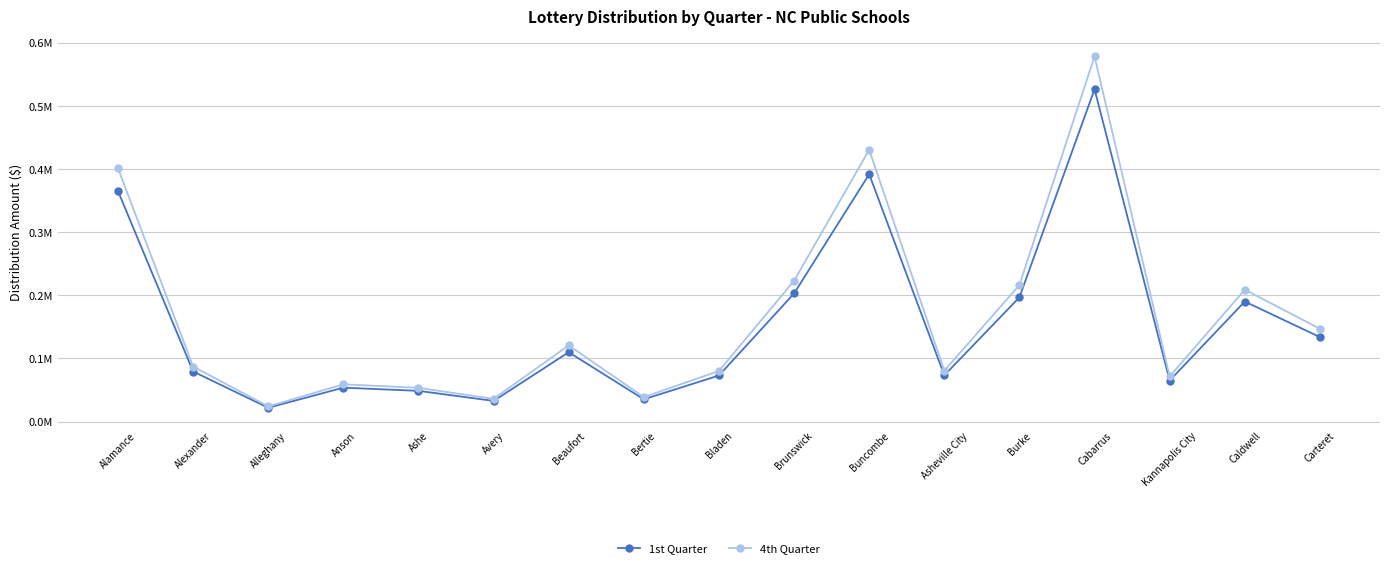

Reading right to left, extract all data points from this chart.

1st Quarter: Carteret=0.1	Caldwell=0.2	Kannapolis City=0.1	Cabarrus=0.5	Burke=0.2	Asheville City=0.1	Buncombe=0.4	Brunswick=0.2	Bladen=0.1	Bertie=0.0	Beaufort=0.1	Avery=0.0	Ashe=0.0	Anson=0.1	Alleghany=0.0	Alexander=0.1	Alamance=0.4
4th Quarter: Carteret=0.1	Caldwell=0.2	Kannapolis City=0.1	Cabarrus=0.6	Burke=0.2	Asheville City=0.1	Buncombe=0.4	Brunswick=0.2	Bladen=0.1	Bertie=0.0	Beaufort=0.1	Avery=0.0	Ashe=0.1	Anson=0.1	Alleghany=0.0	Alexander=0.1	Alamance=0.4